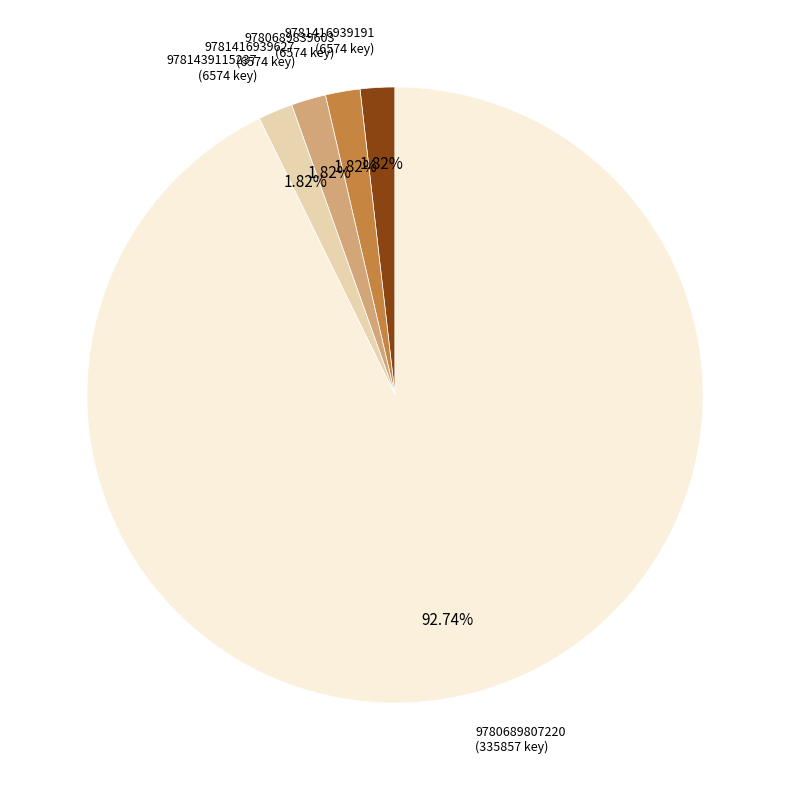

Which slice is the largest?

9780689807220 (335857 key)